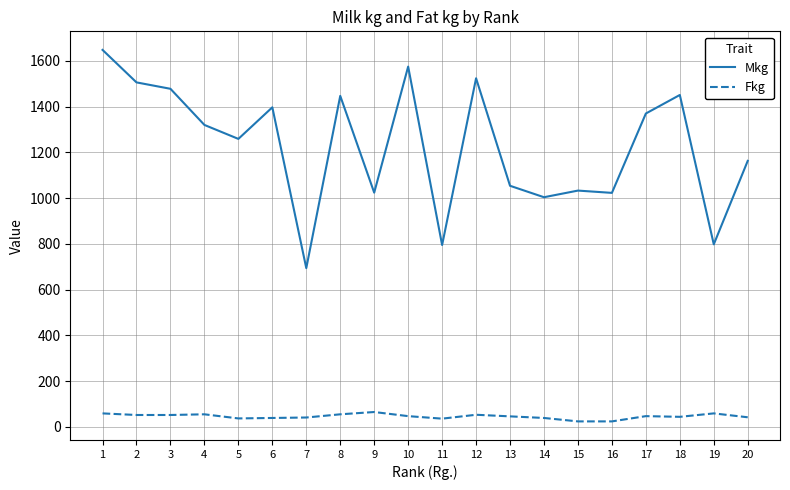

True or false: Fkg and Mkg cross at least once.

False